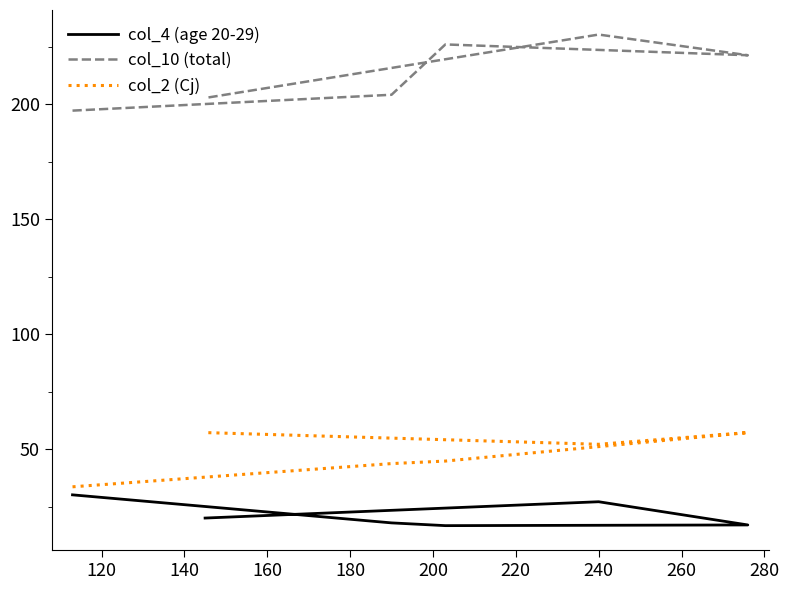

True or false: col_10 (total) and col_2 (Cj) cross at least once.

False